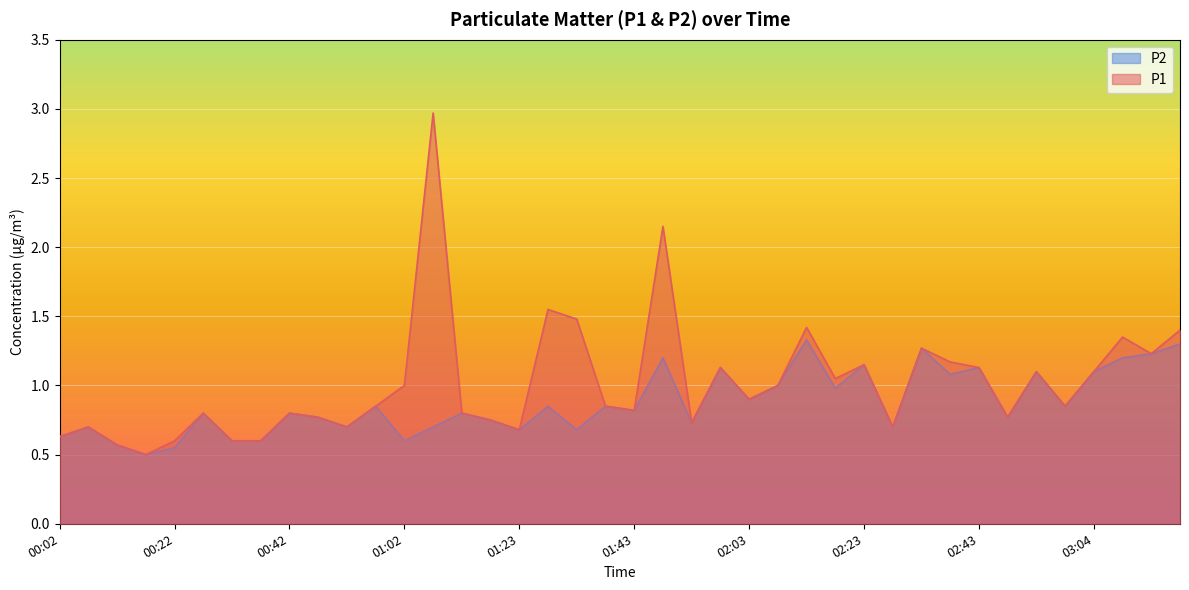

How many interior local valleys does the P1 series have?

11